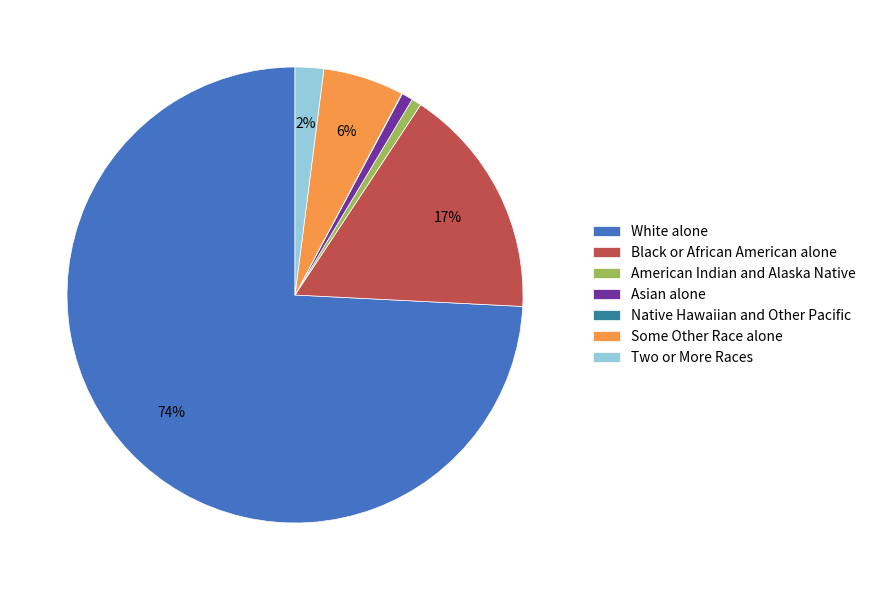

The Asian alone slice represents 11% of the pie. True or false?

False